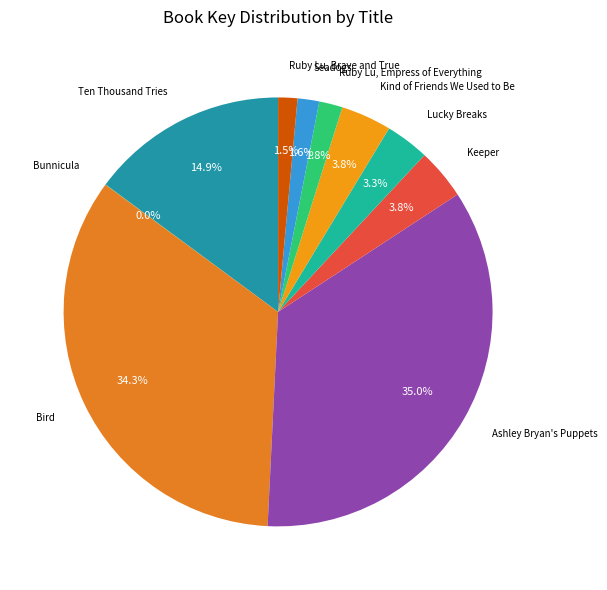

Is there a majority slice in this chart?

No